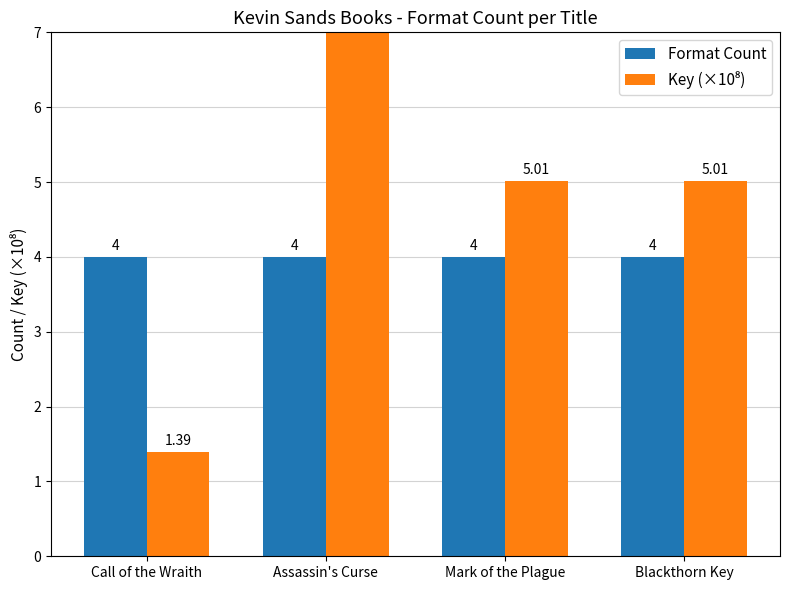

Count the number of categories in the chart.

4